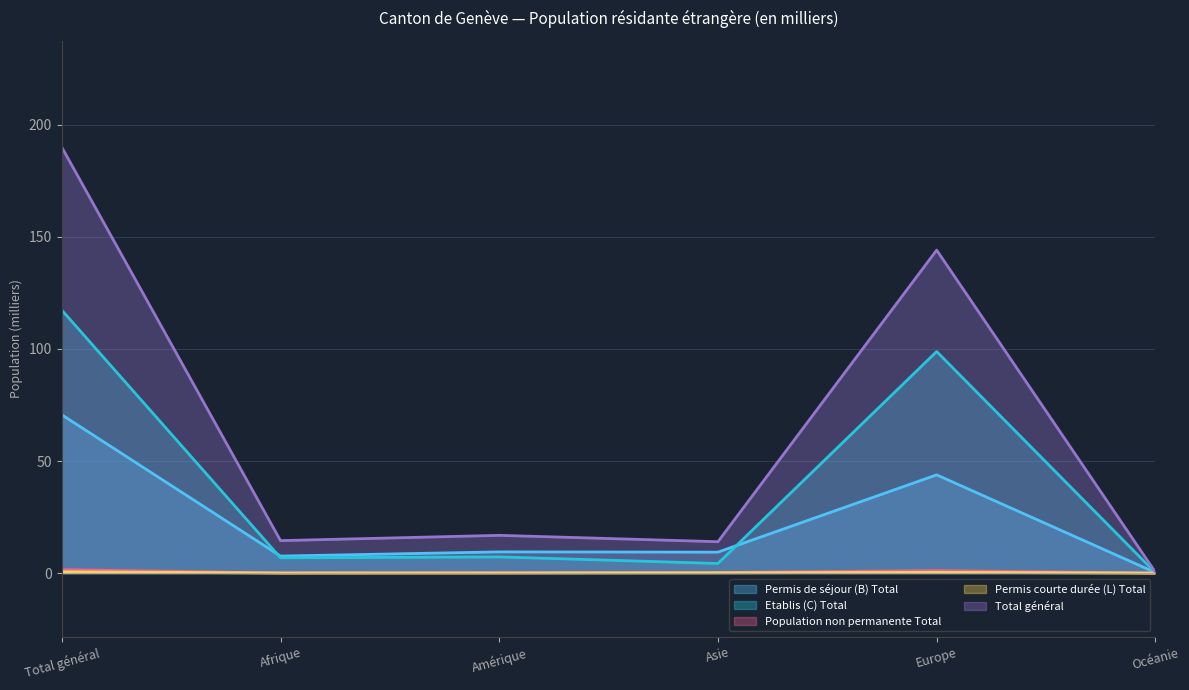

What is the maximum value shown in the chart?

190.0